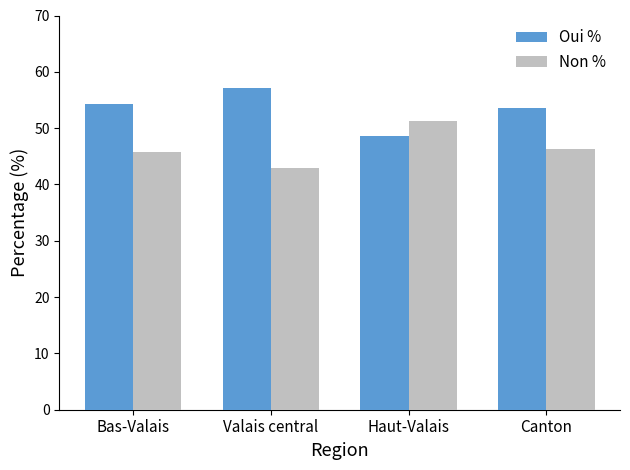

At how many categories does at least one series exceed 42?

4